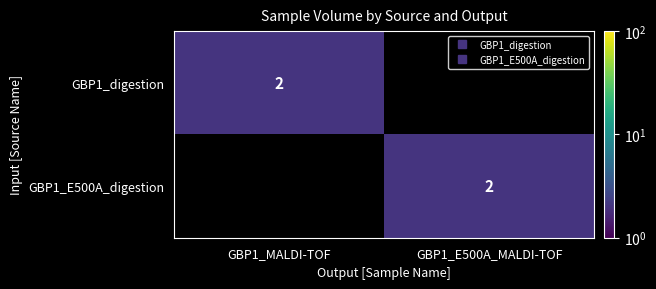

At how many categories does at least one series exceed 1?

2